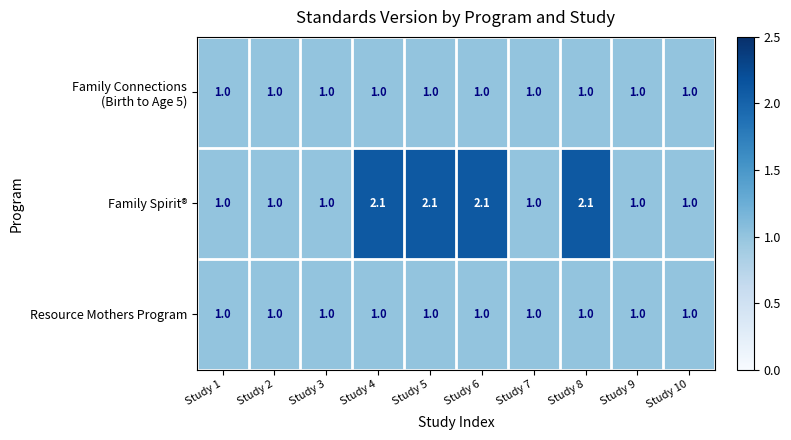

Which series has the widest spread of values?

Family Spirit®